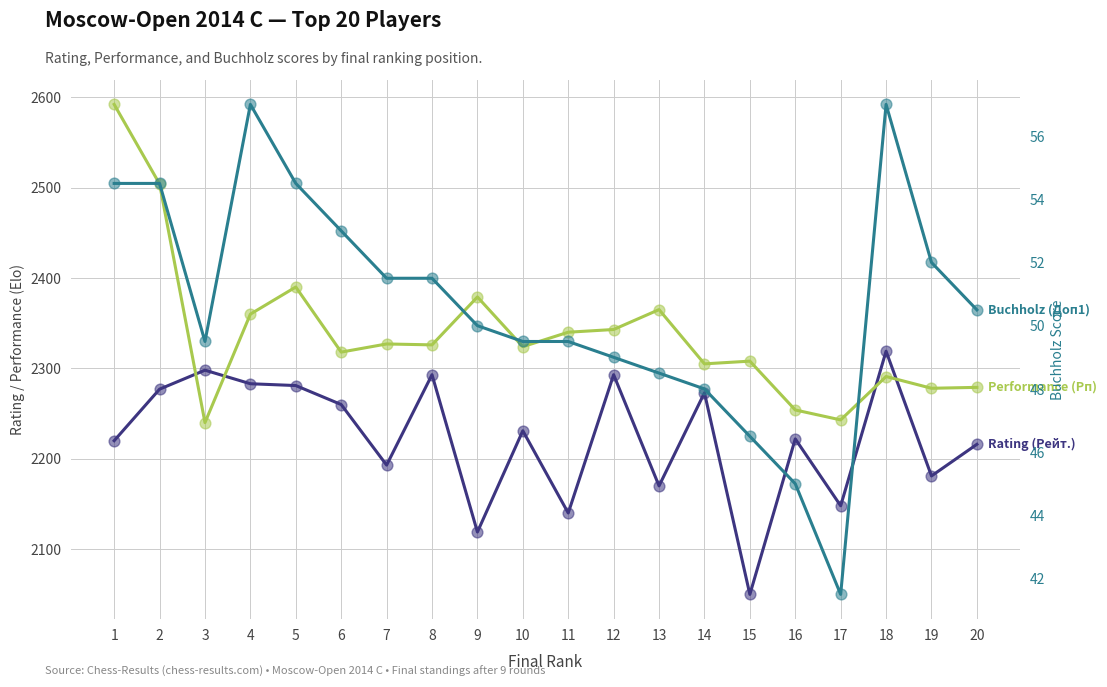

Which series reaches the maximum Y coordinate?

Performance (Рп)